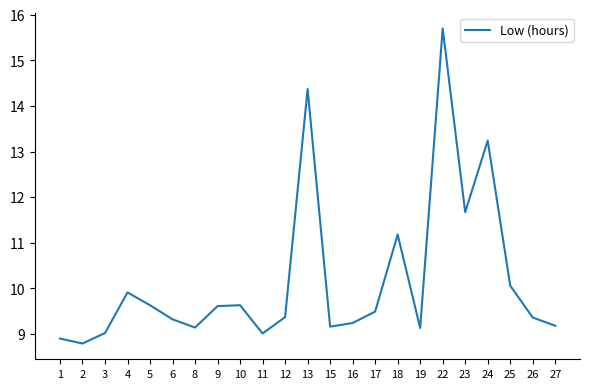

What is the difference between the values at 10 and 6?

0.3